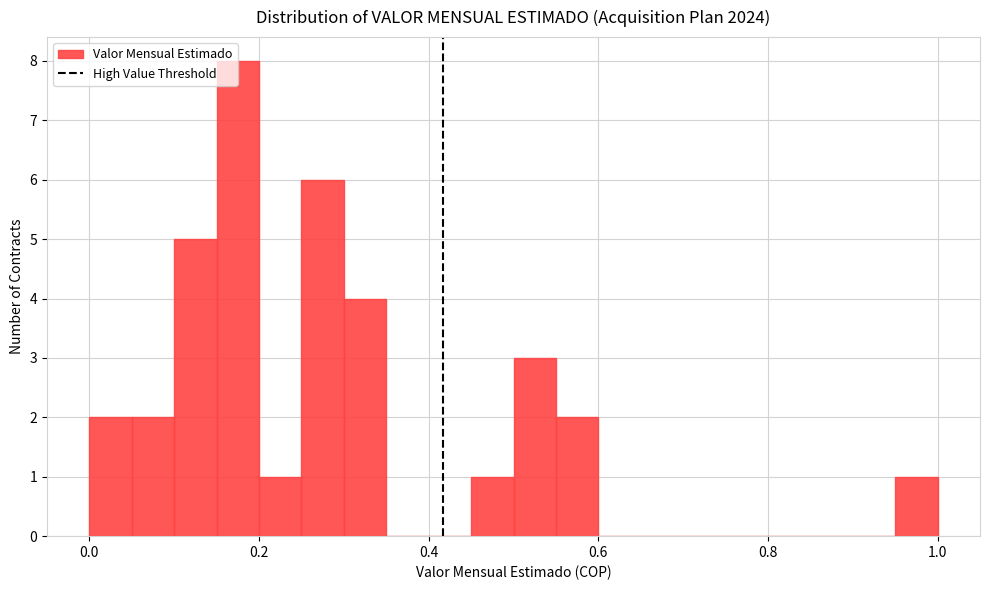

Read against the x-axis, roughly where is the centre of the tallest bar?

0.18